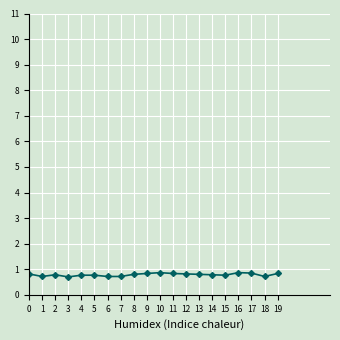

What is the greatest value displayed?

0.9